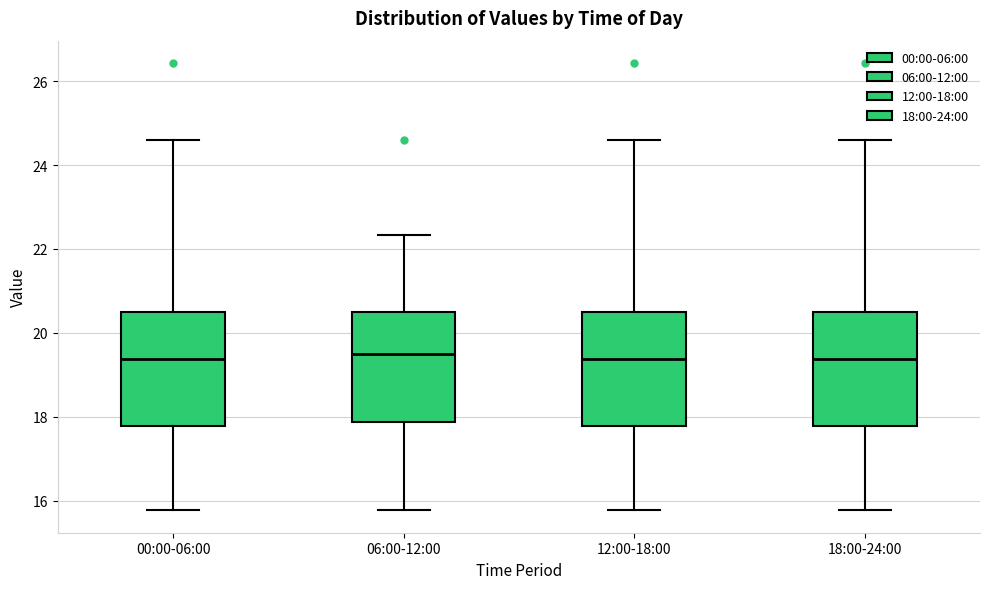

Reading left to right, read every box against the y-axis: the position of its median line, the range the box covers, and the ends of its whiskers. The values are not printed on the chart, so give them approximately, as read against the axis.

00:00-06:00: median 19.4, box 17.8 to 20.6, whiskers 15.8 to 24.6
06:00-12:00: median 19.4, box 17.8 to 20.6, whiskers 15.8 to 22.4
12:00-18:00: median 19.4, box 17.8 to 20.6, whiskers 15.8 to 24.6
18:00-24:00: median 19.4, box 17.8 to 20.6, whiskers 15.8 to 24.6